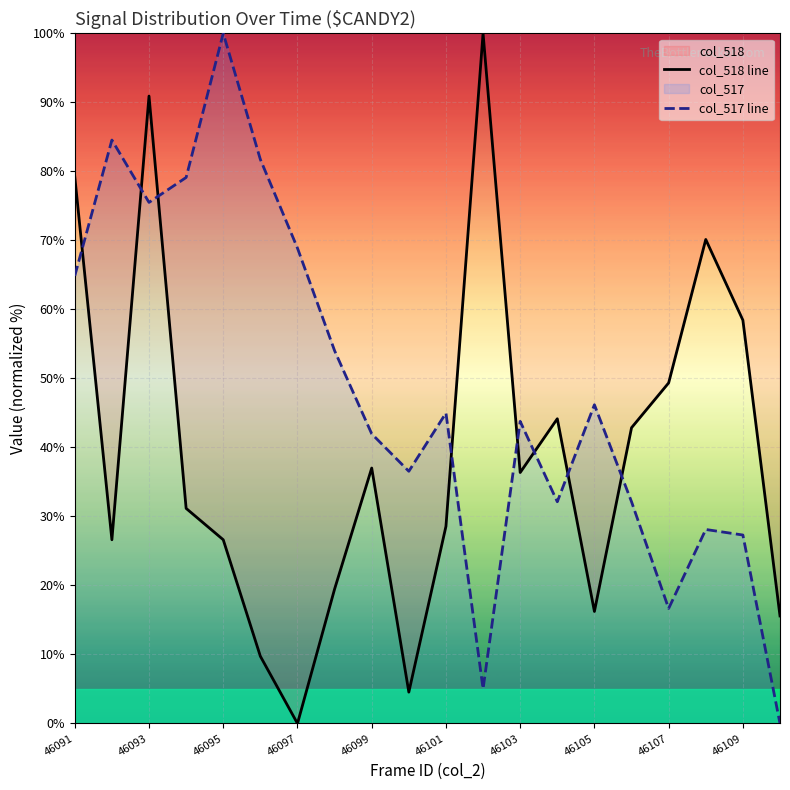

List the series in order of their peak value, lowest first.

col_518 line, col_517 line